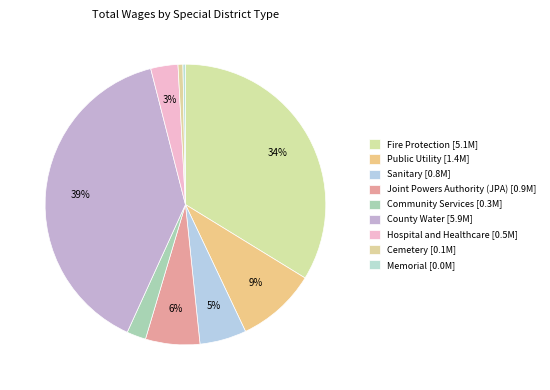

How many segments does this pie chart have?

9